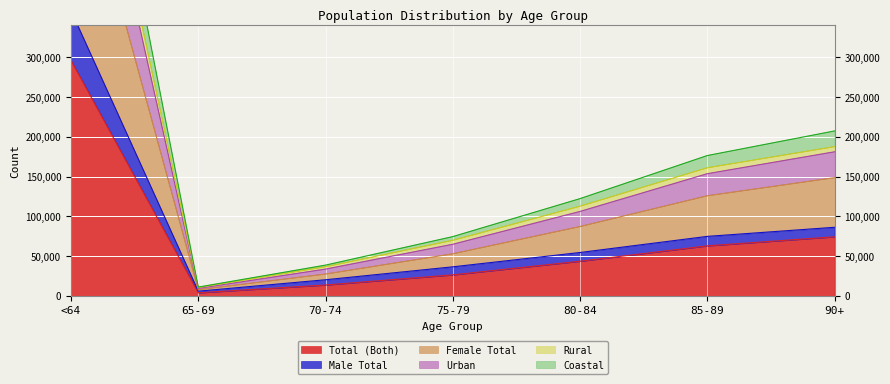

How many interior local valleys does the Male Total series have?

1